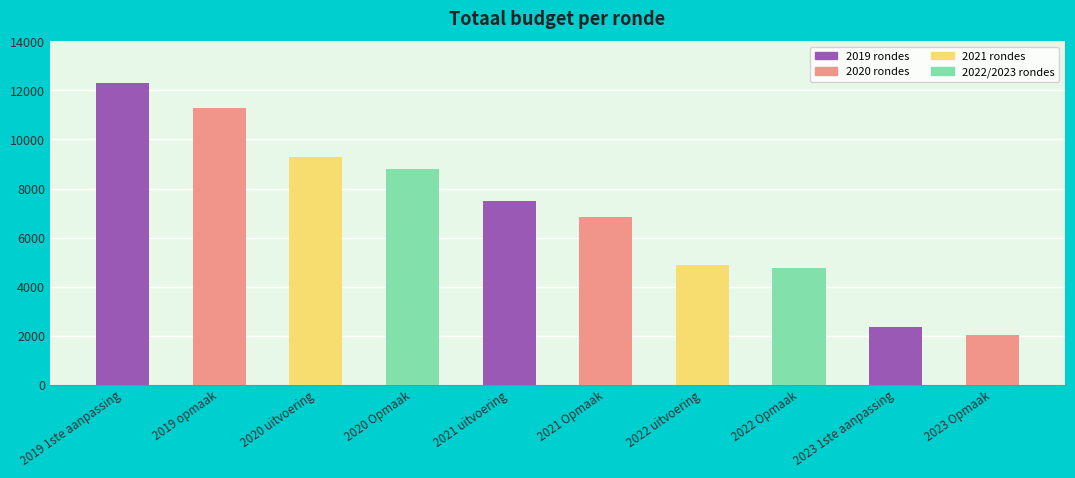

Are the bars horizontal?

No